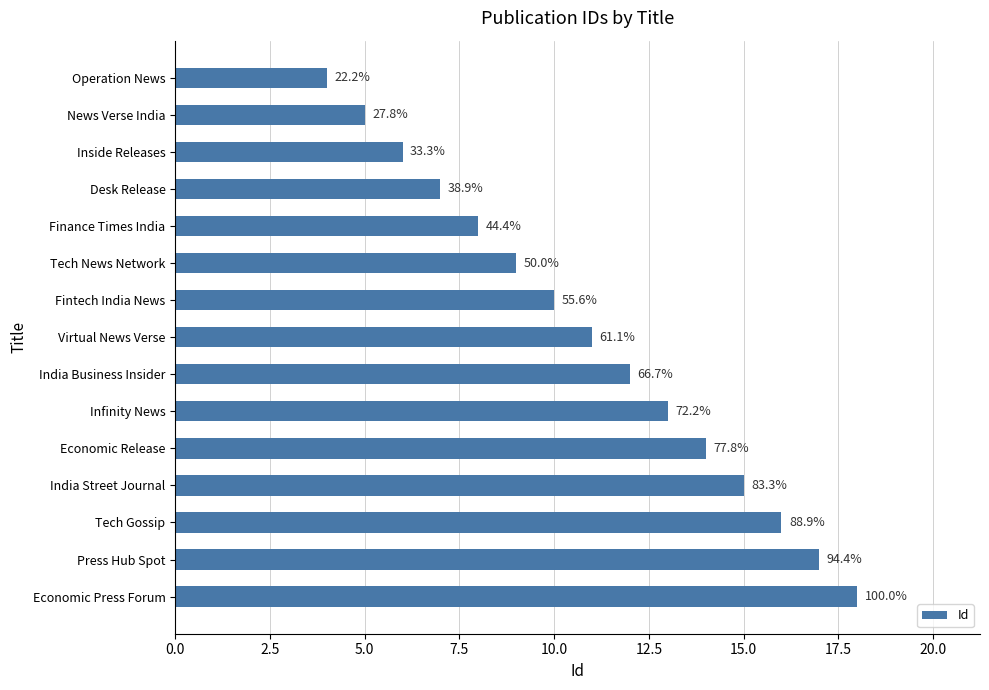

How many bars are there in total?

15